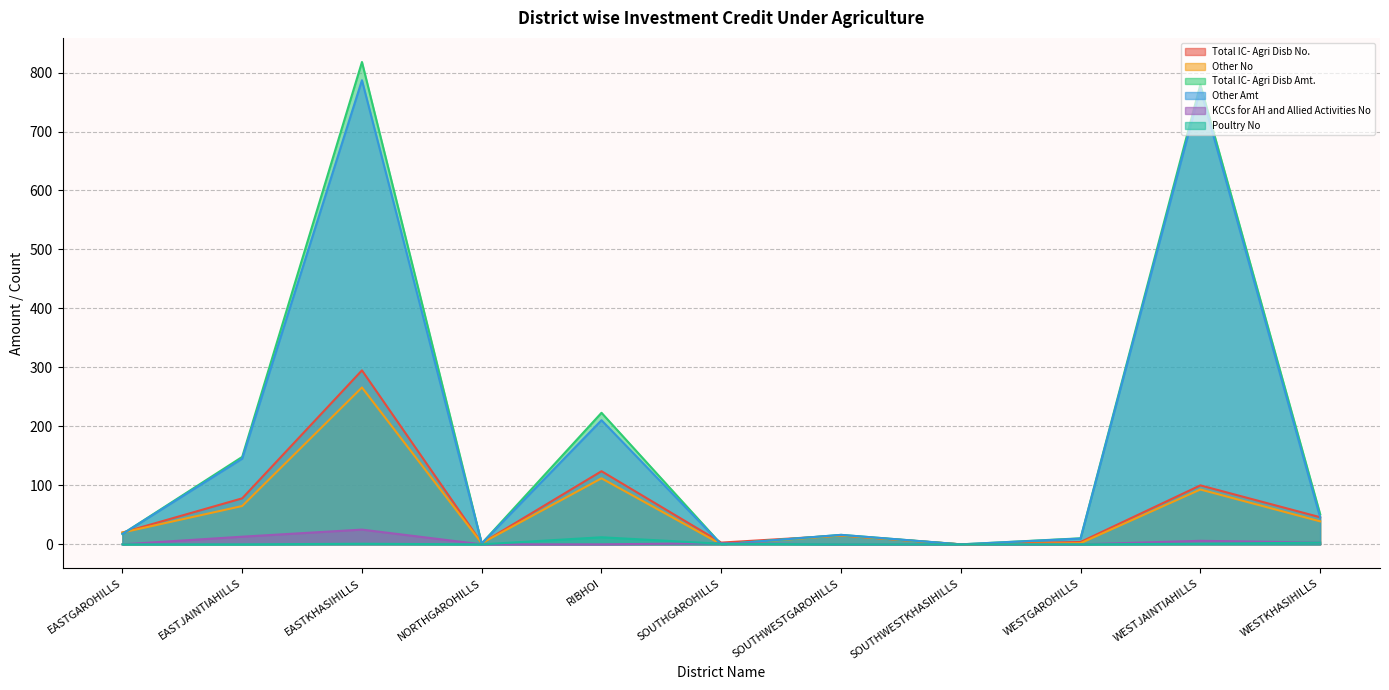

What are all the series names shown in the legend?

Total IC- Agri Disb No., Other No, Total IC- Agri Disb Amt., Other Amt, KCCs for AH and Allied Activities No, Poultry No